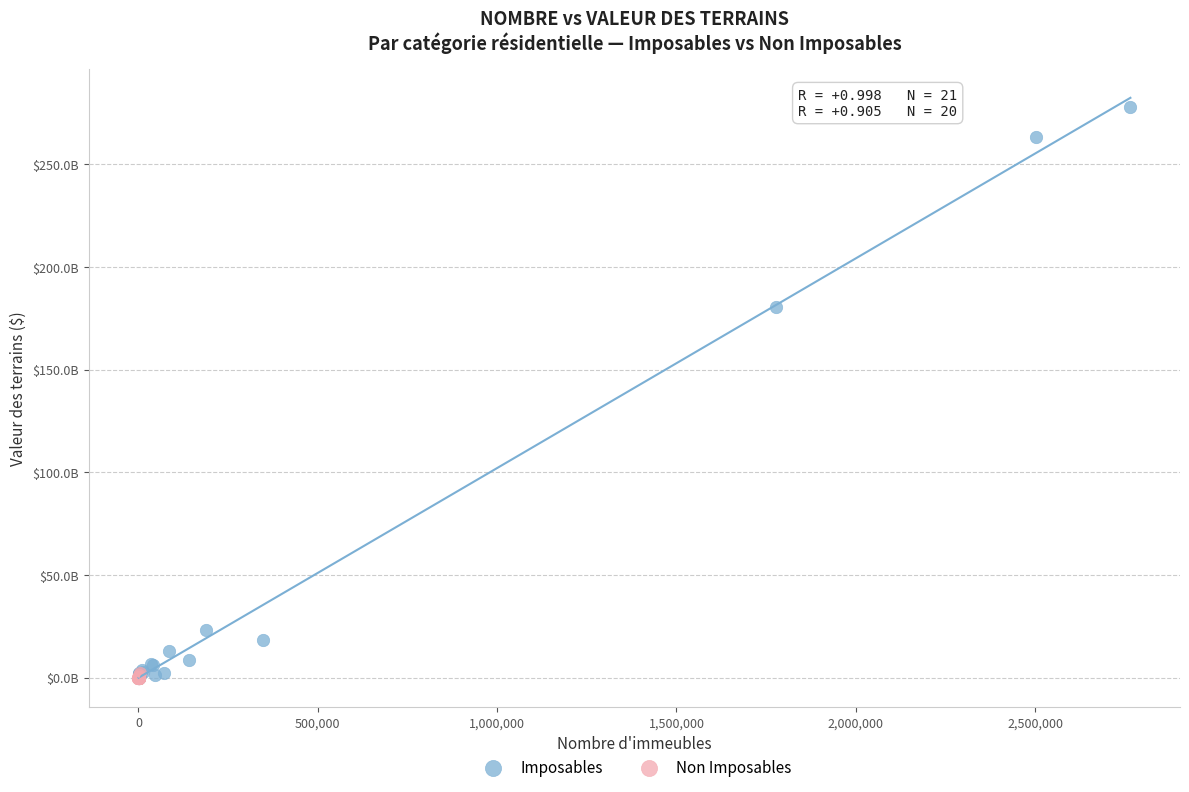

What are all the series names shown in the legend?

Imposables, Non Imposables